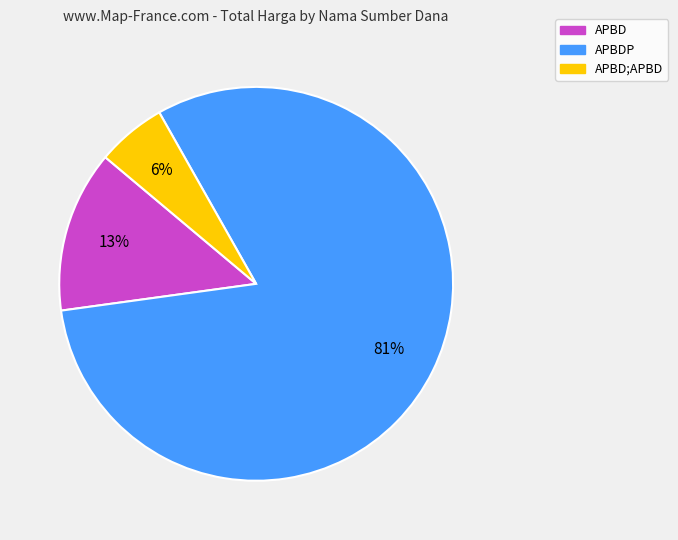

Is there a majority slice in this chart?

Yes